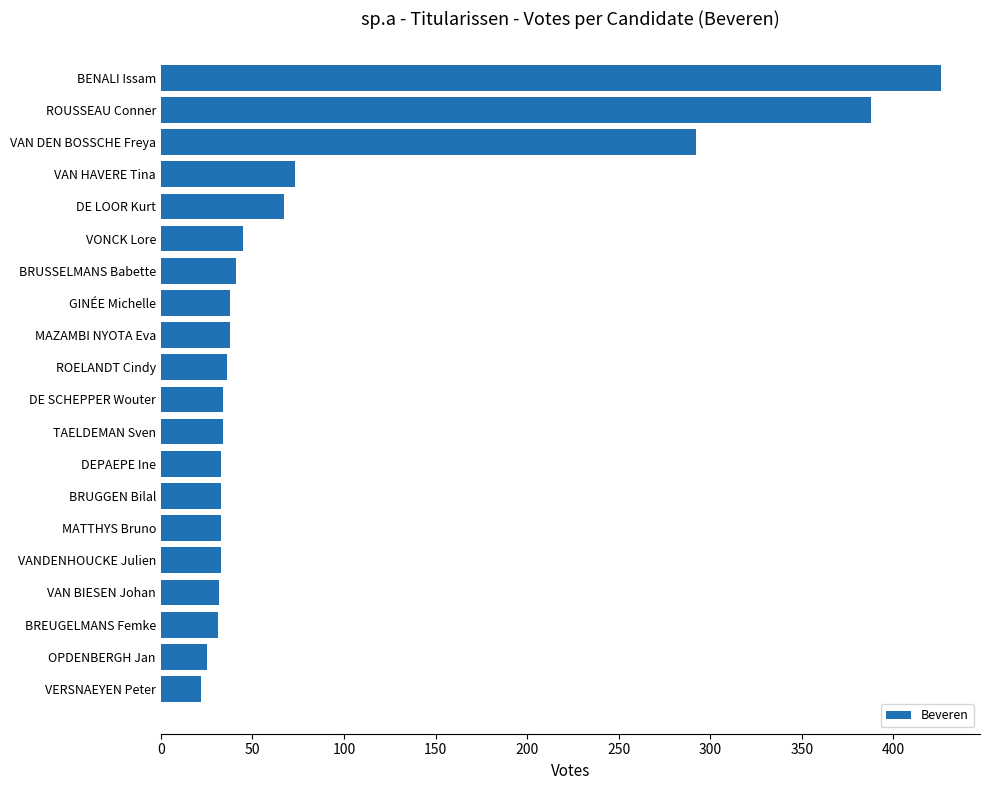

True or false: the data shows 33 at BRUGGEN Bilal.

True